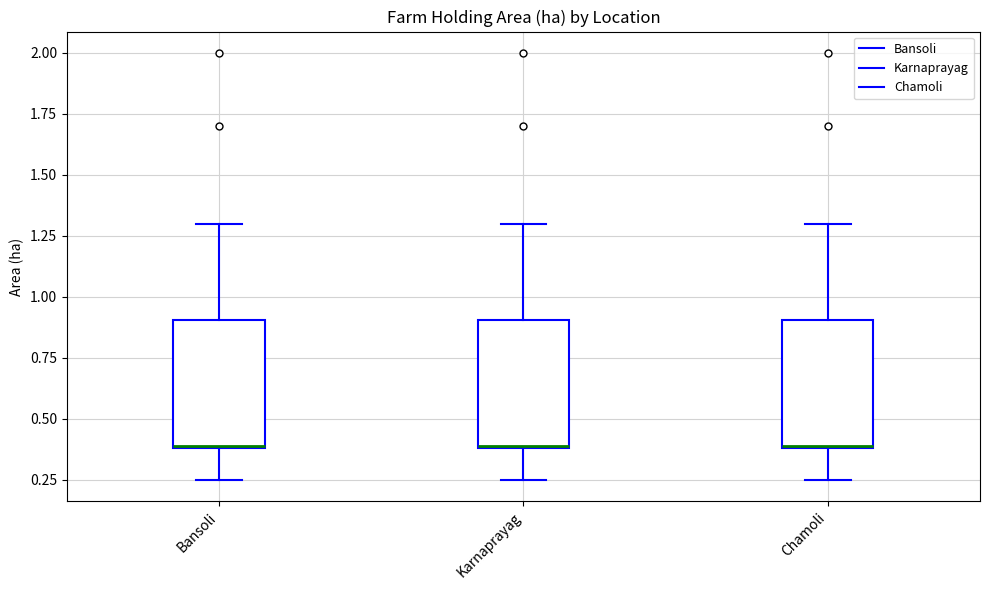

Reading left to right, transcribe this box plot: for each box, give where its median line is, the range the box spans, and where its two whiskers end, as read against the y-axis. The values are not printed on the chart, so give them approximately, as read against the axis.

Bansoli: median 0.40, box 0.40 to 0.90, whiskers 0.25 to 1.30
Karnaprayag: median 0.40, box 0.40 to 0.90, whiskers 0.25 to 1.30
Chamoli: median 0.40, box 0.40 to 0.90, whiskers 0.25 to 1.30